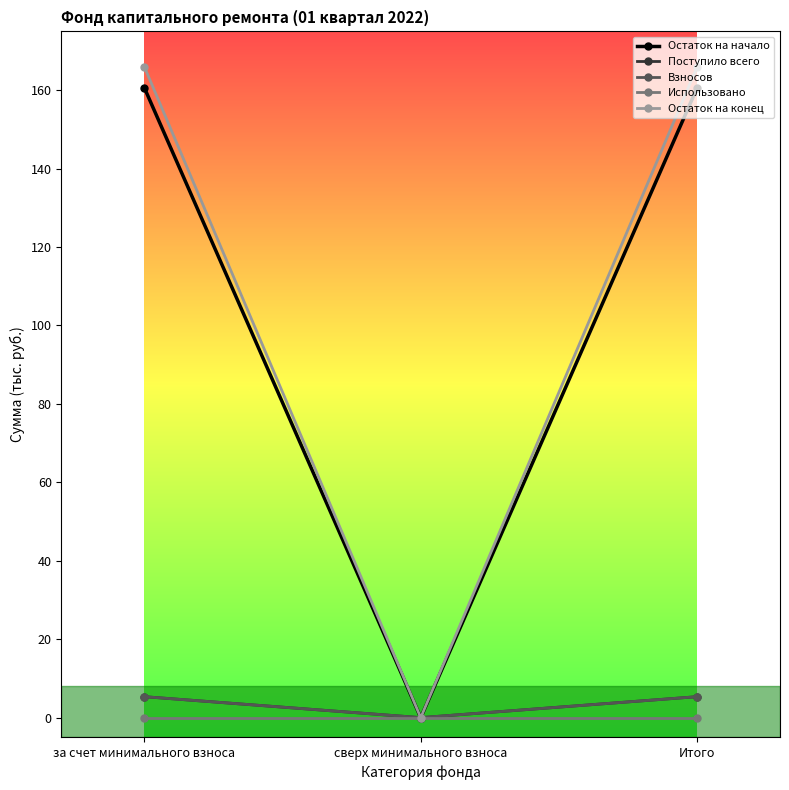

Is this an area chart (filled region under the line)?

No